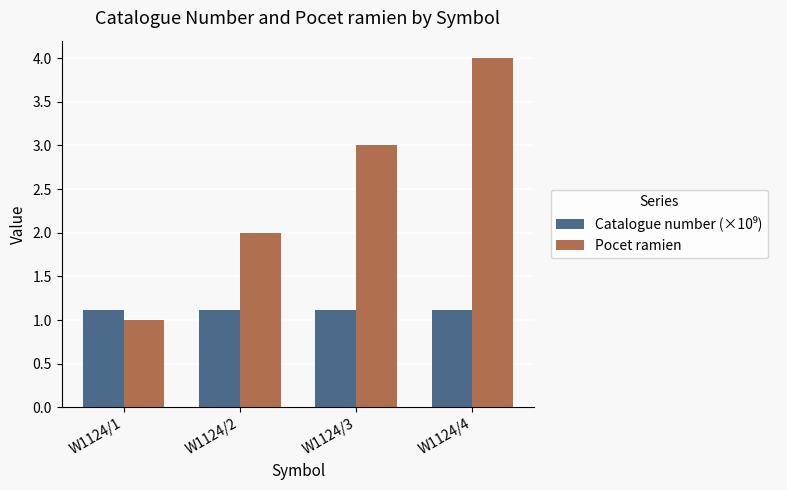

The Pocet ramien series shows 1.0 at W1124/4. True or false?

False